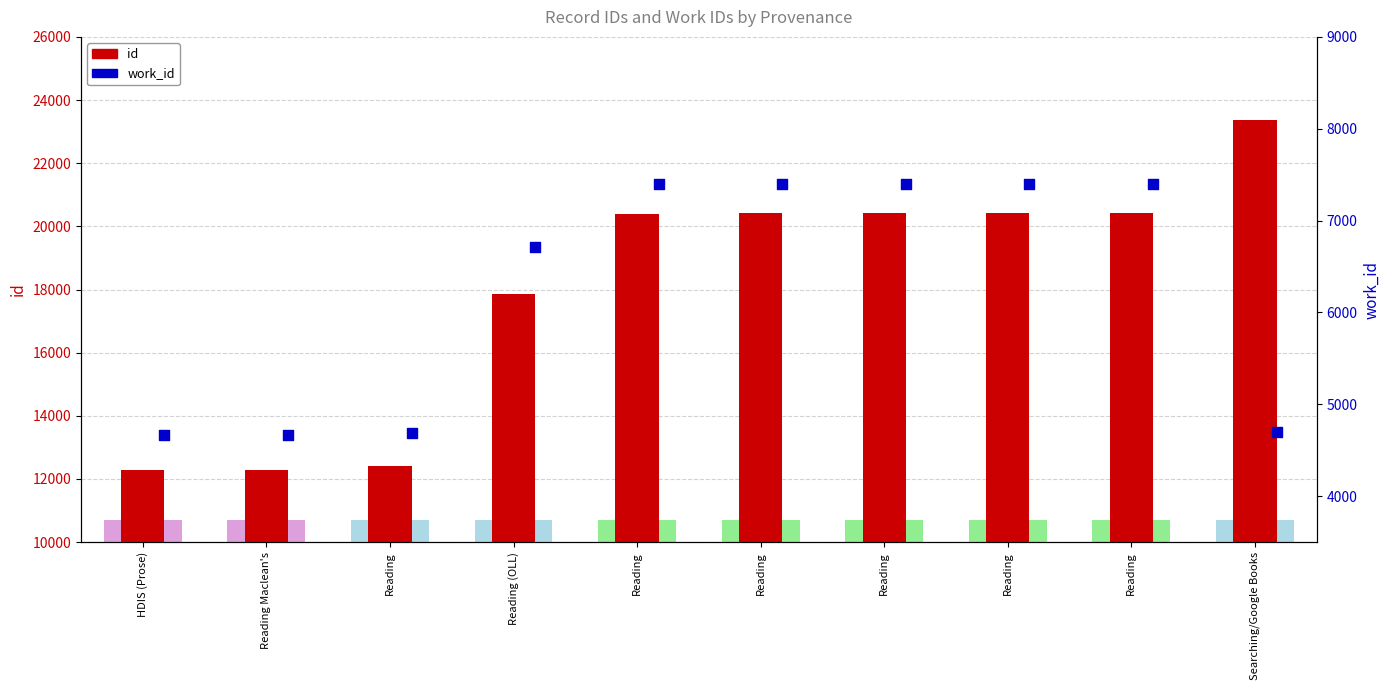

What is the total value across all series at Searching/Google Books?

28063